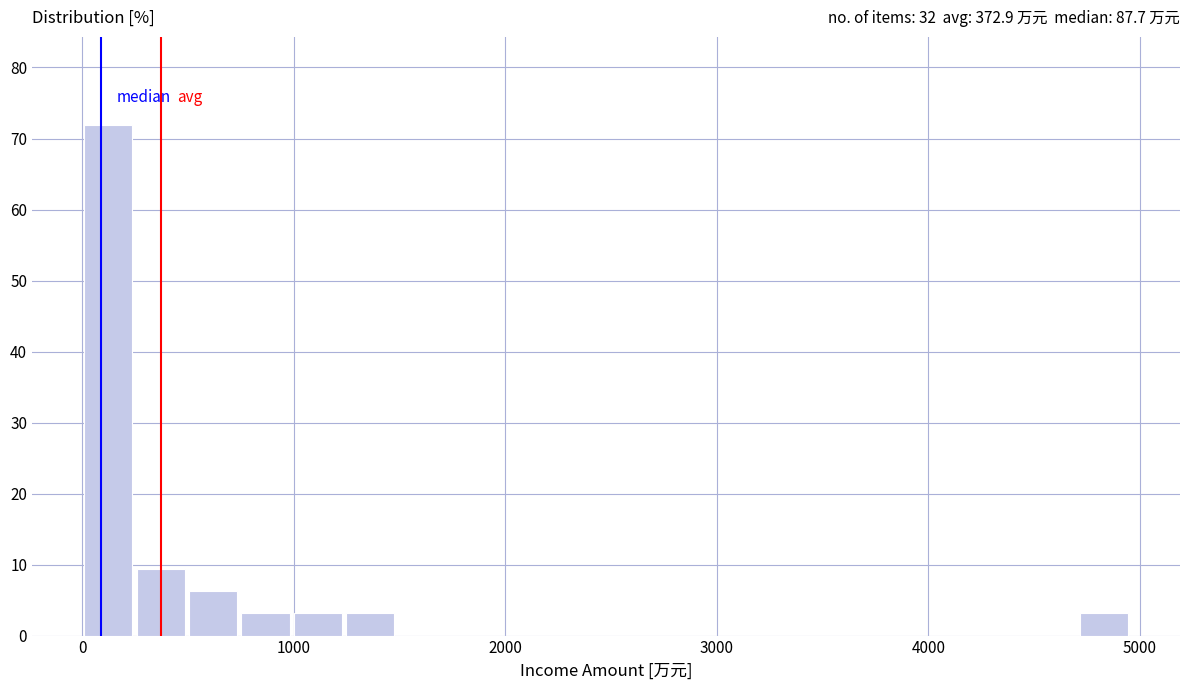

Around what value on the x-axis is the tallest bar? Give the approximate position of its centre, as read against the axis.

100